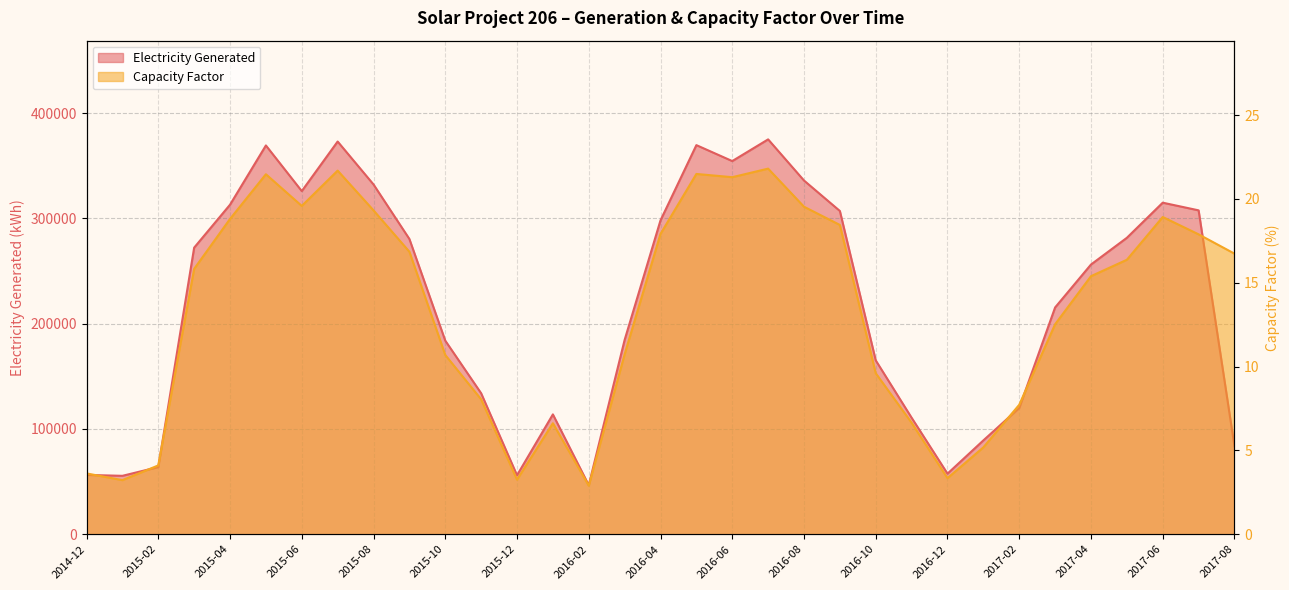

Is the value of Electricity Generated at 2016-05 greater than the value of Capacity Factor at 2015-03?

Yes